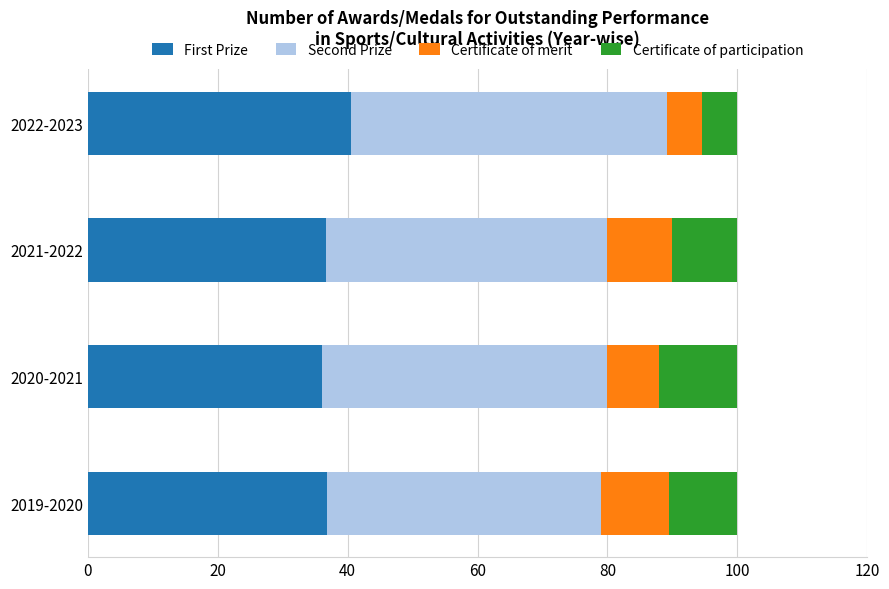

What is the total value across all series at 2021-2022?

100.0